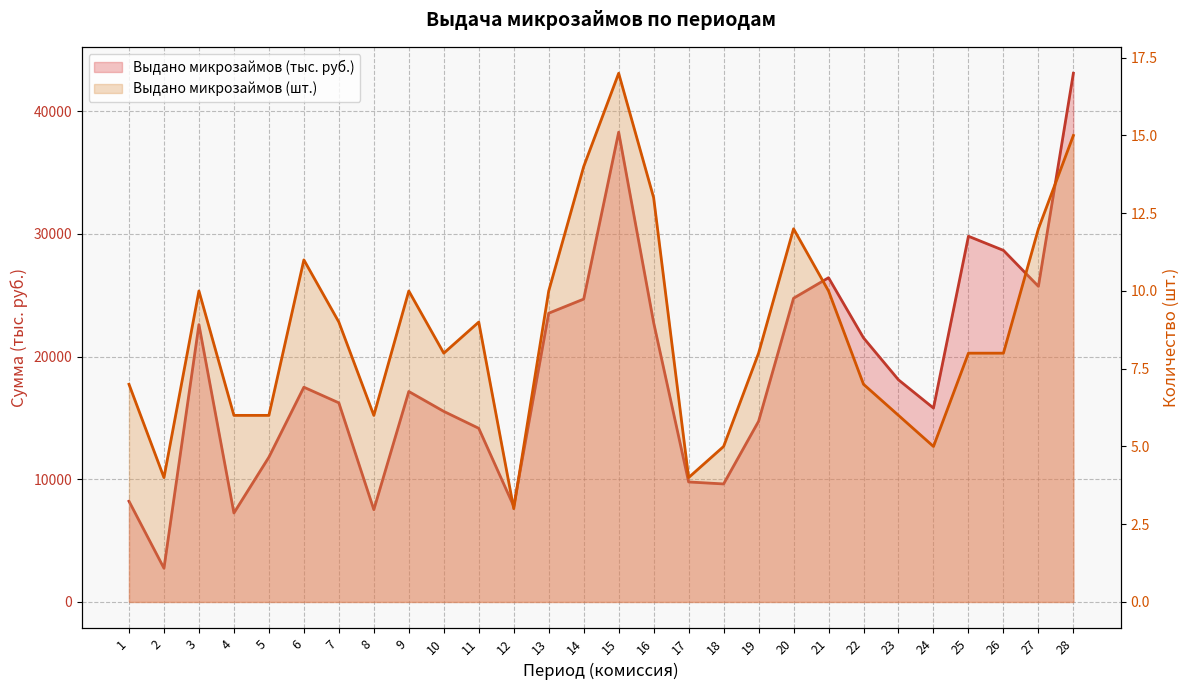

What is the sum of all Выдано микрозаймов (шт.) values?

243